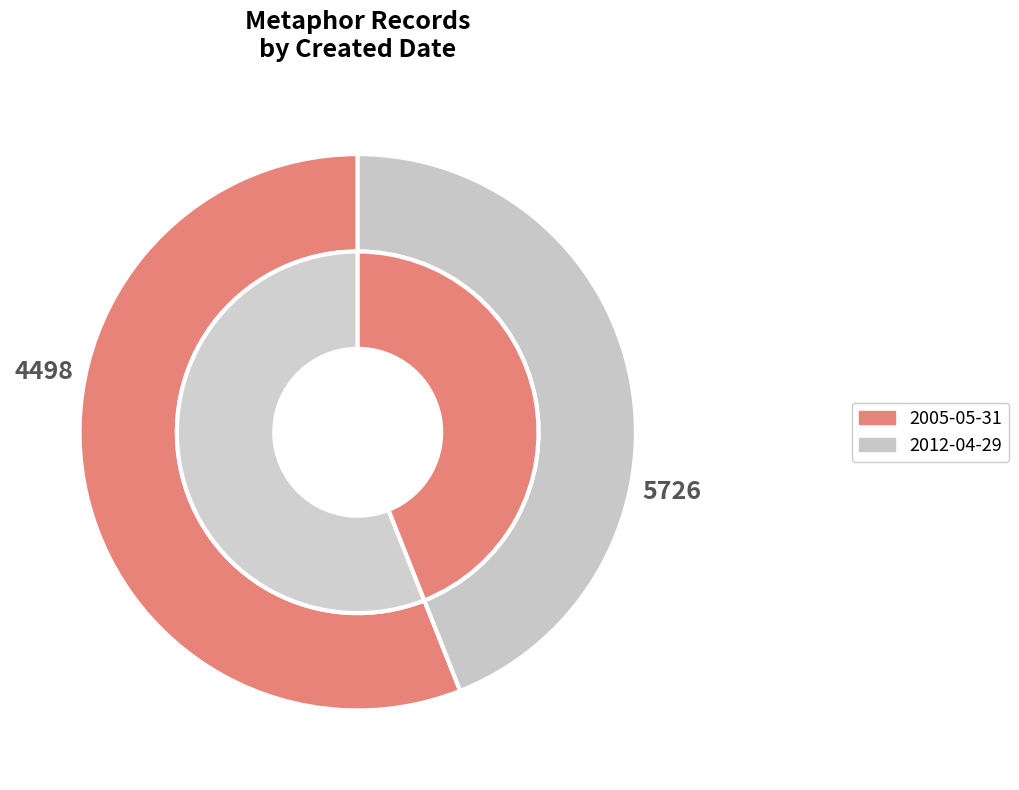

What is the change in value from 2005-05-31 to 2012-04-29?

-1228